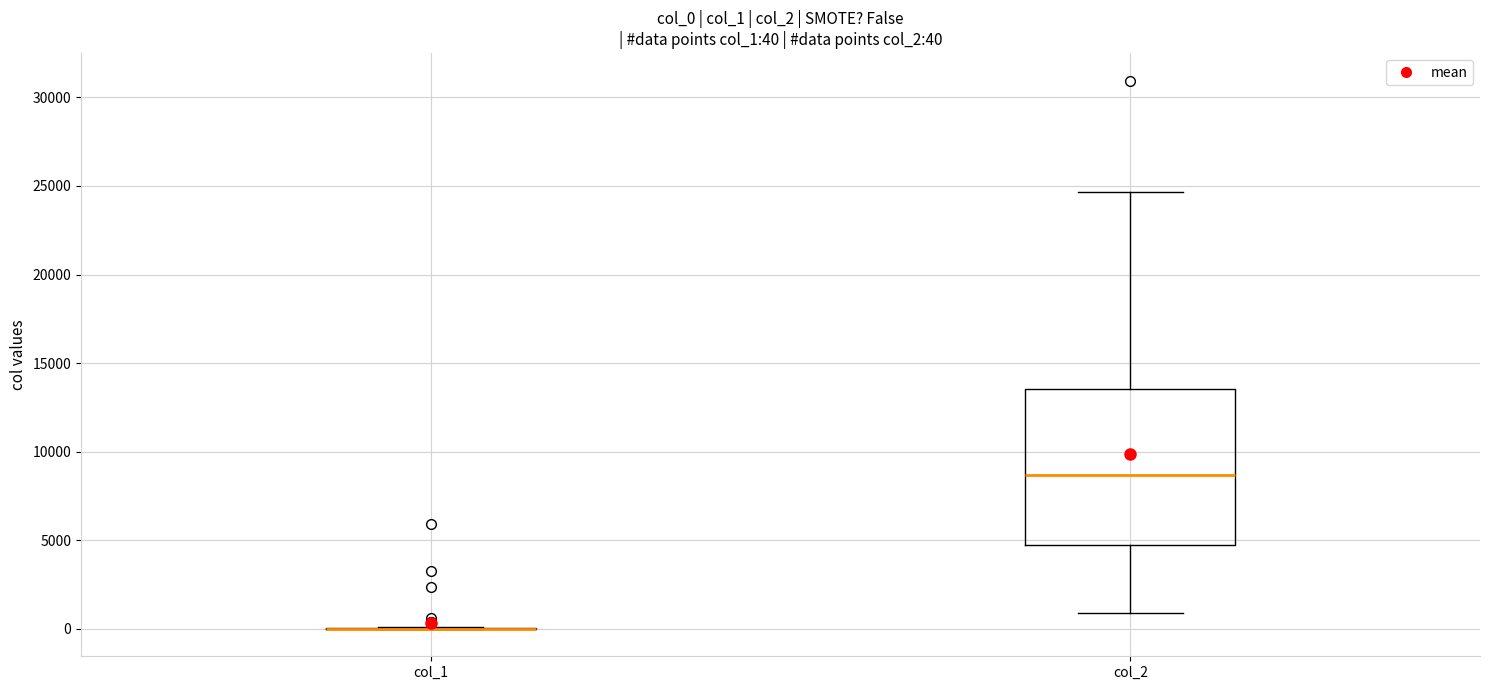

Comparing the boxes themselves (not the whiskers), which one is the tallest?

col_2